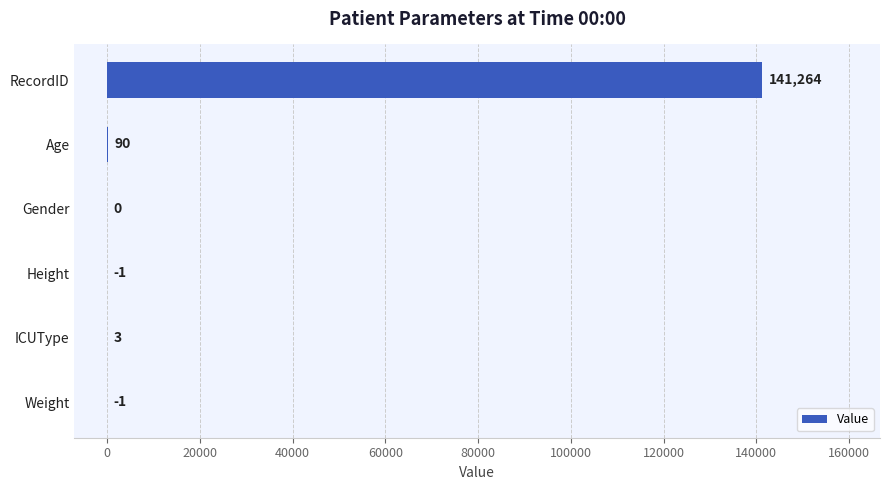

What is the change in value from RecordID to Age?

-141174